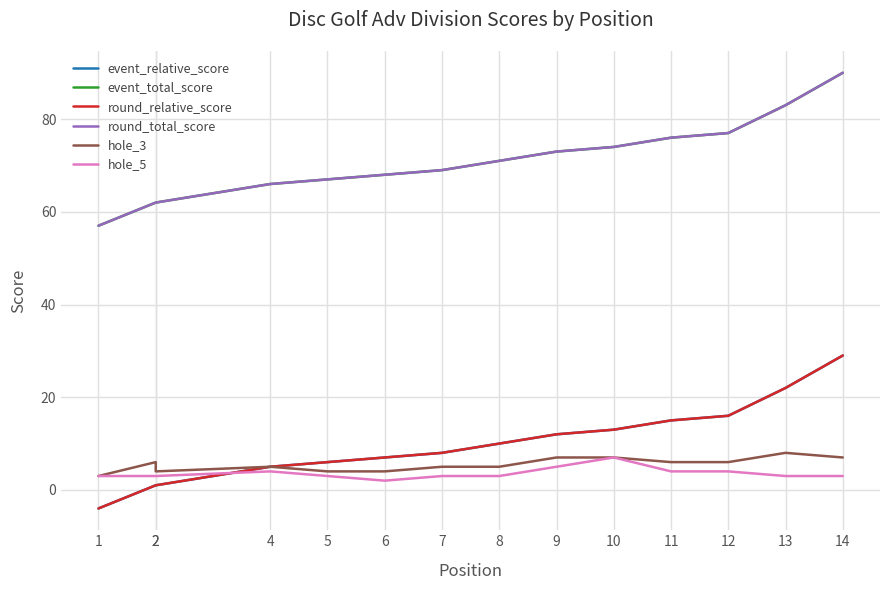

Reading right to left, transcribe all the data shown in this chart.

event_relative_score: 29	22	16	15	13	12	10	8	7	6	5	1	1	-4
event_total_score: 90	83	77	76	74	73	71	69	68	67	66	62	62	57
round_relative_score: 29	22	16	15	13	12	10	8	7	6	5	1	1	-4
round_total_score: 90	83	77	76	74	73	71	69	68	67	66	62	62	57
hole_3: 7	8	6	6	7	7	5	5	4	4	5	4	6	3
hole_5: 3	3	4	4	7	5	3	3	2	3	4	3	3	3